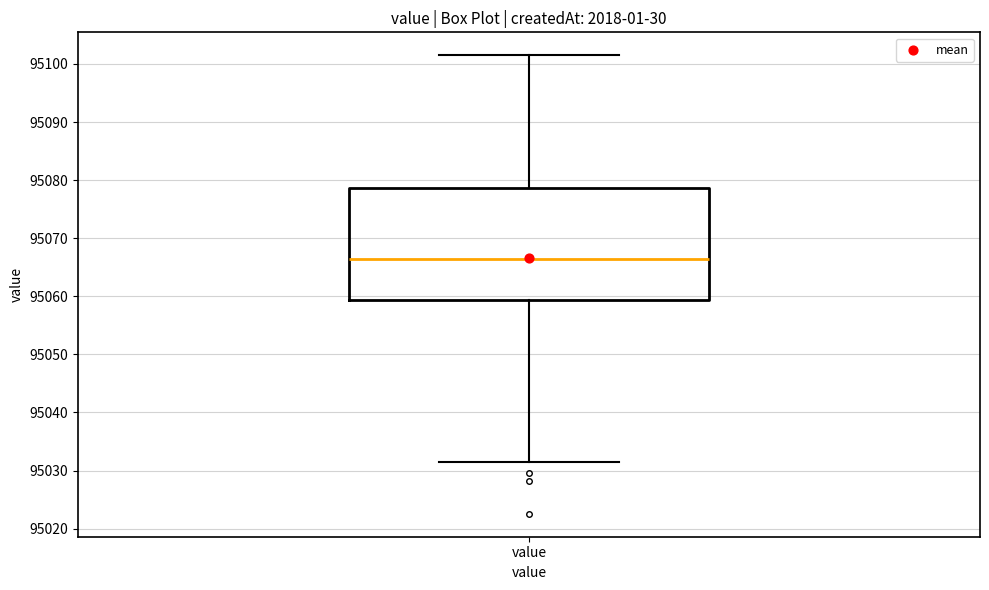

Transcribe this box plot: give where the median line is, the range the box spans, and where the two whiskers end, as read against the y-axis. The values are not printed on the chart, so give them approximately, as read against the axis.

median 95066, box 95059 to 95079, whiskers 95032 to 95102